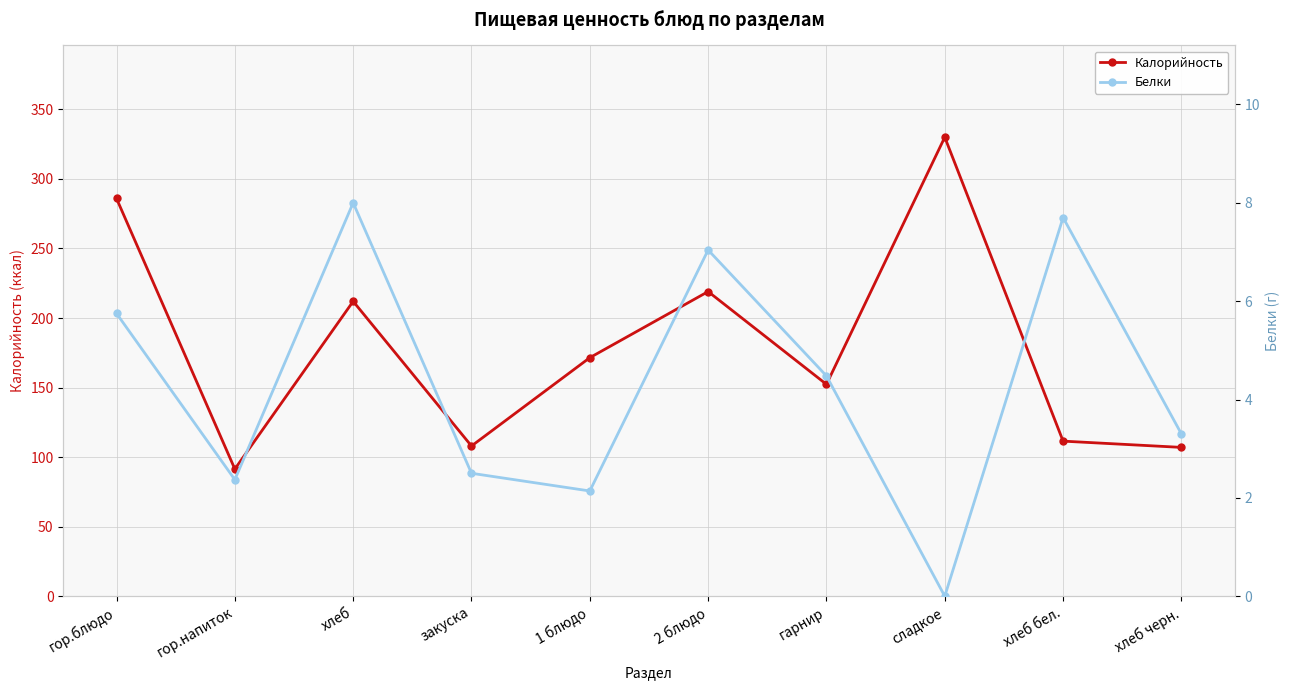

What is the difference between the second highest and second lowest values in the Белки series?

5.6